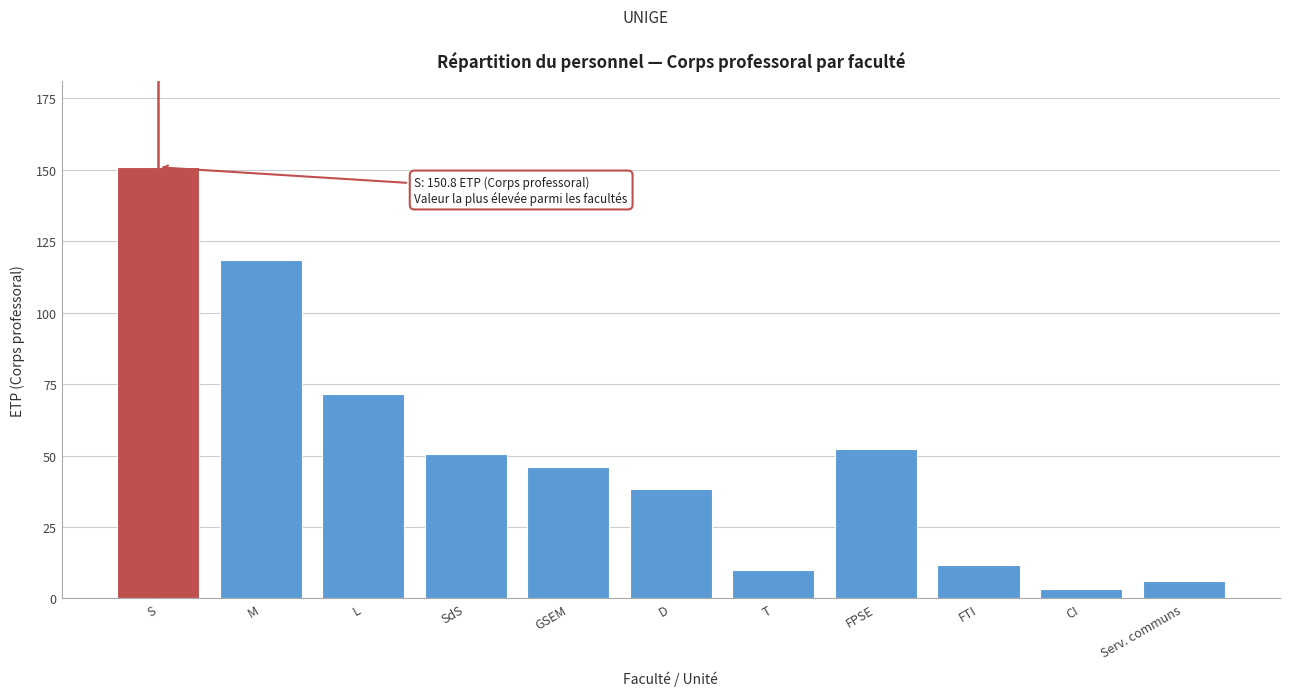

Reading left to right, what are all the values shown in this chart?

150.8	118.6	71.6	50.4	46.1	38.4	9.9	52.1	11.8	3.2	6.0